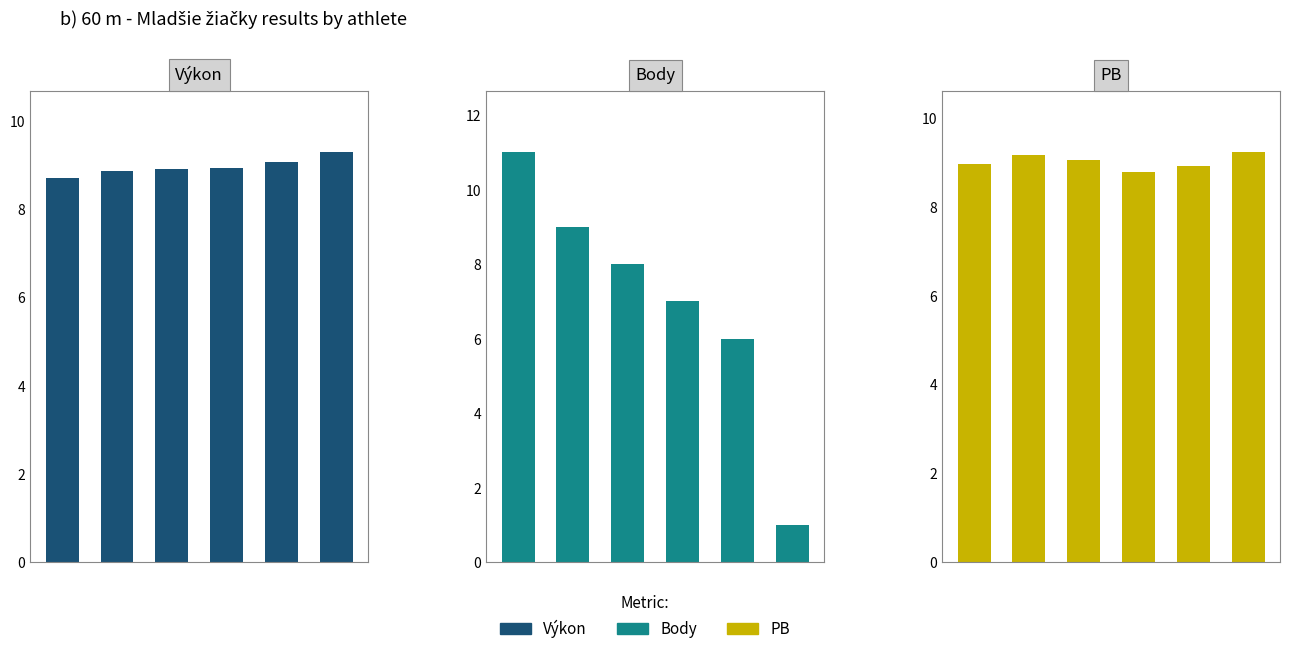

The value of Body at 1 is 15.6. True or false?

False